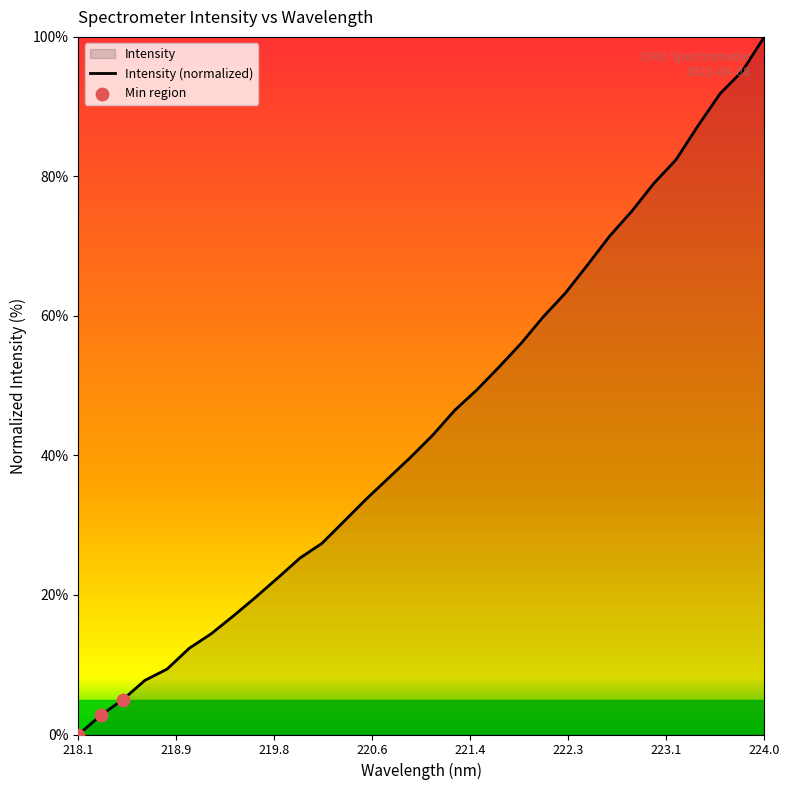

What is the greatest value displayed?

100.0